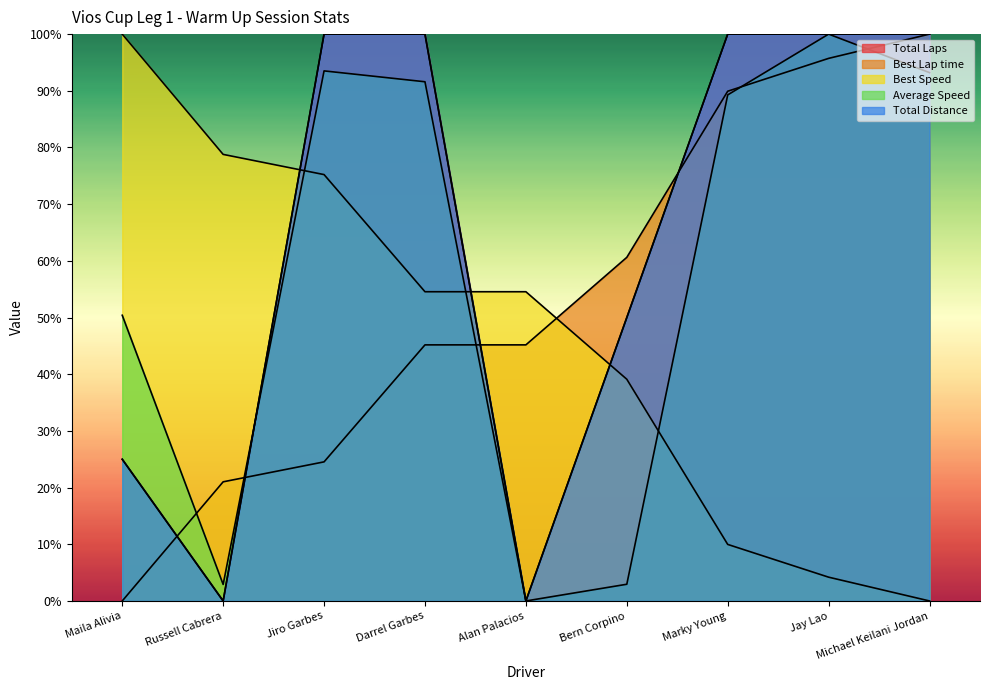

How many Total Distance values are between 25 and 100?

7